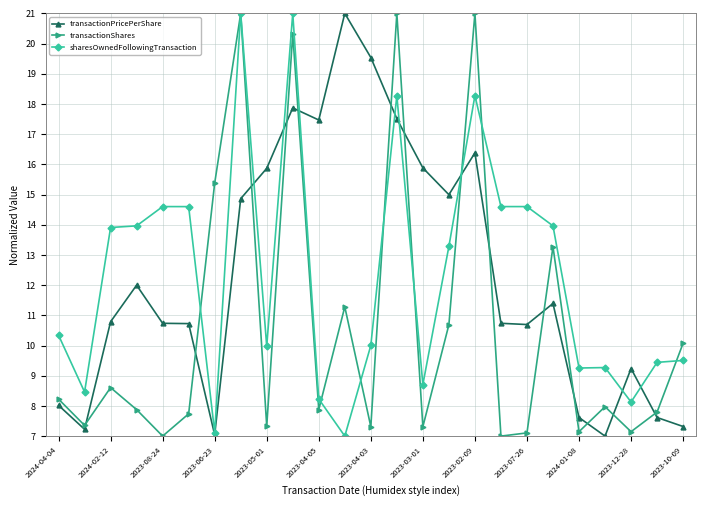

True or false: transactionPricePerShare and transactionShares cross at least once.

True